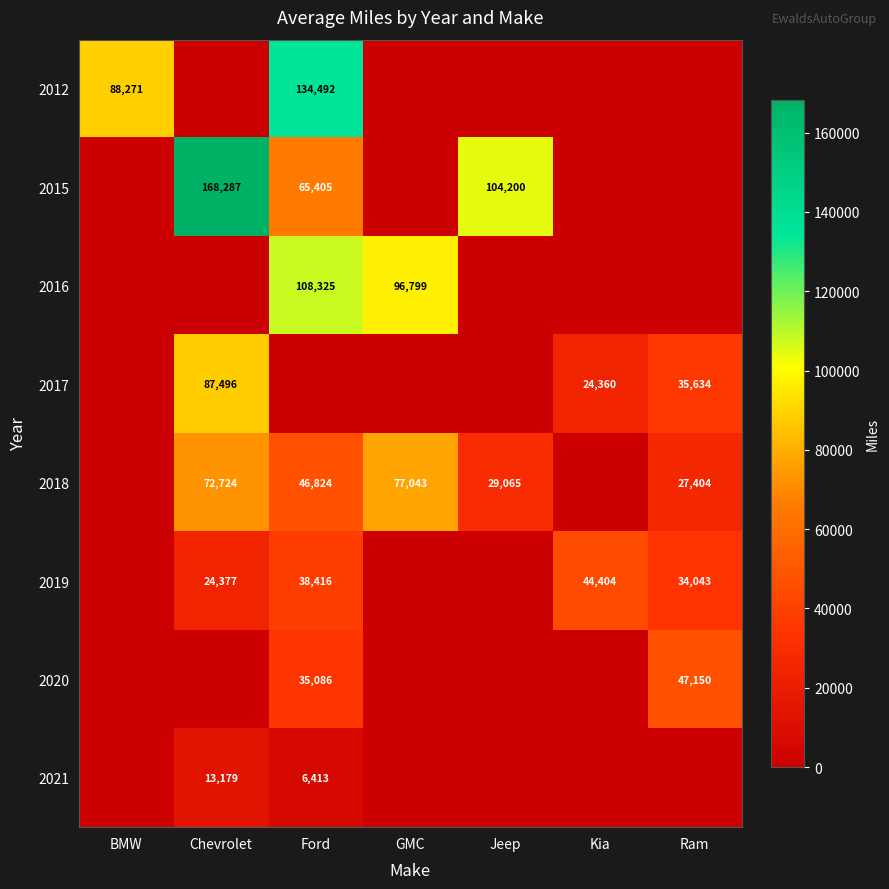

The 2018 series shows 13057 at Ford. True or false?

False